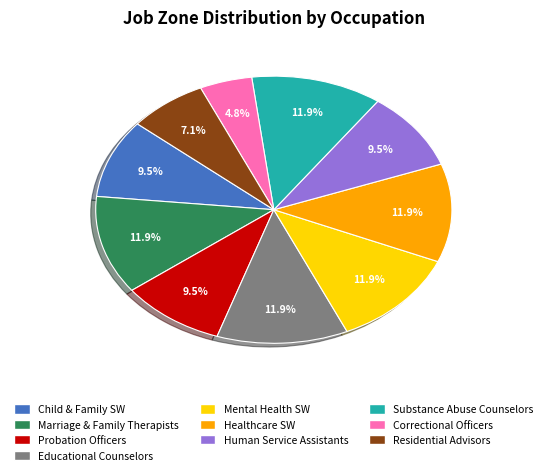

To the nearest percent, what is the average slice percentage?

10%